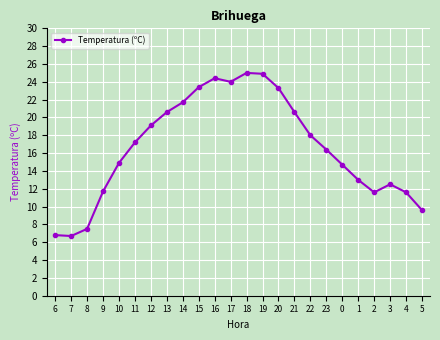

The chart shows a value of 17.2 at 11. True or false?

True